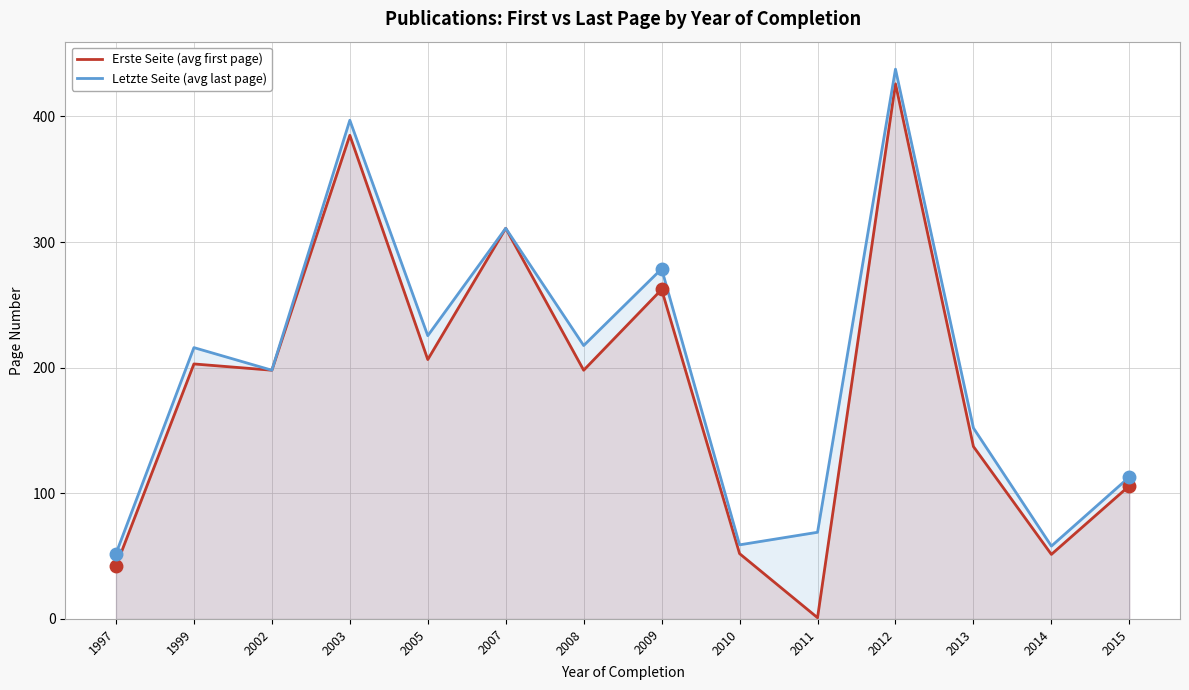

At how many categories does at least one series exceed 260?

4